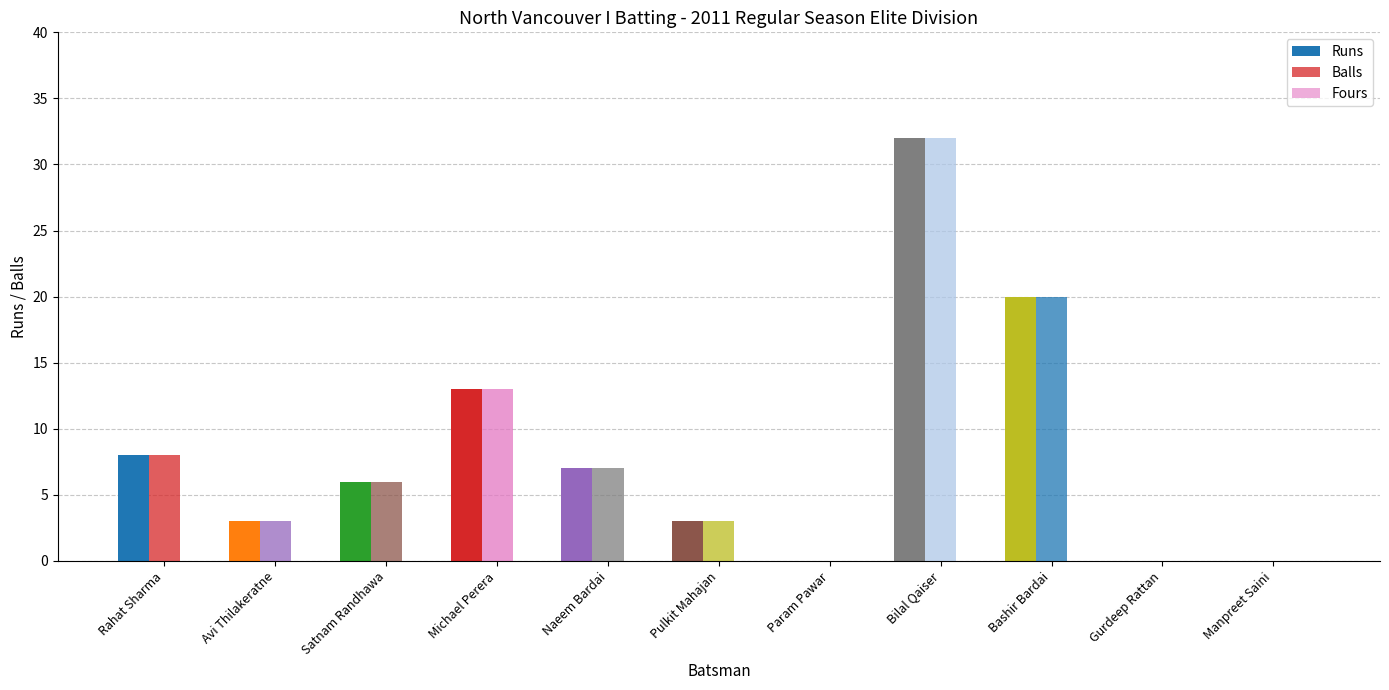

What is the difference between the maximum and second lowest values in the Runs series?

32